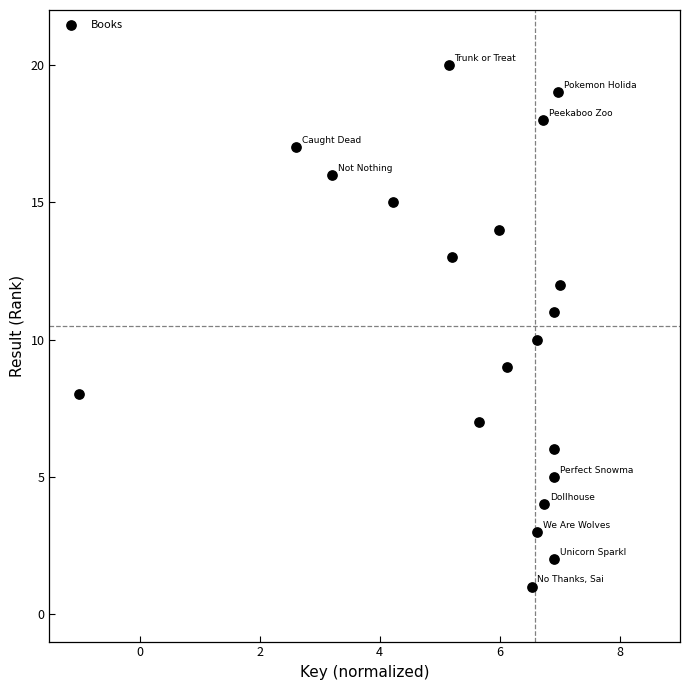

What is the range of Y values (max minus min)?

19